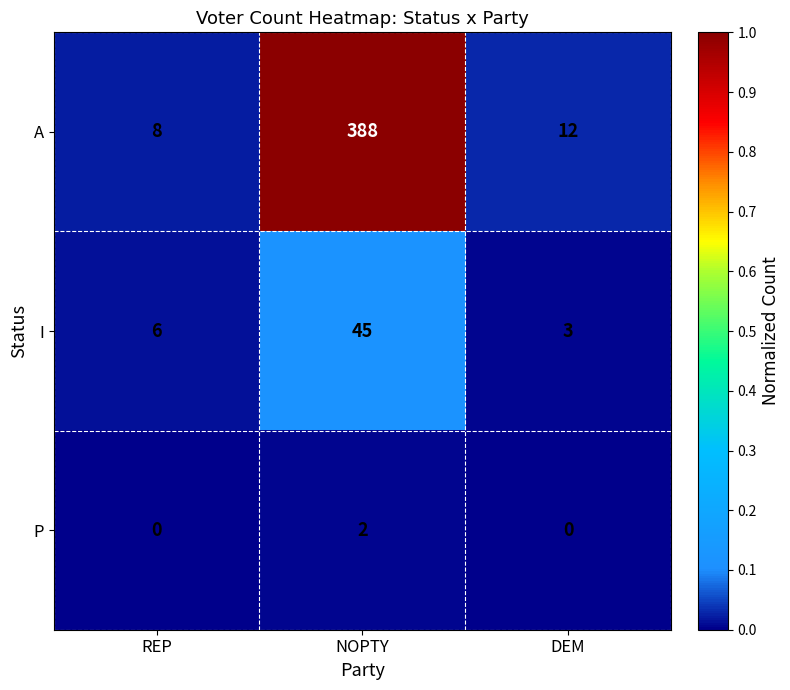

At which label does I reach its minimum?

DEM